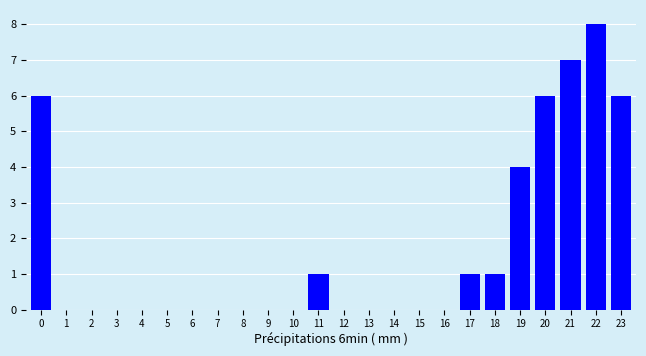

Reading left to right, transcribe all the data shown in this chart.

0=6	1=0	2=0	3=0	4=0	5=0	6=0	7=0	8=0	9=0	10=0	11=1	12=0	13=0	14=0	15=0	16=0	17=1	18=1	19=4	20=6	21=7	22=8	23=6